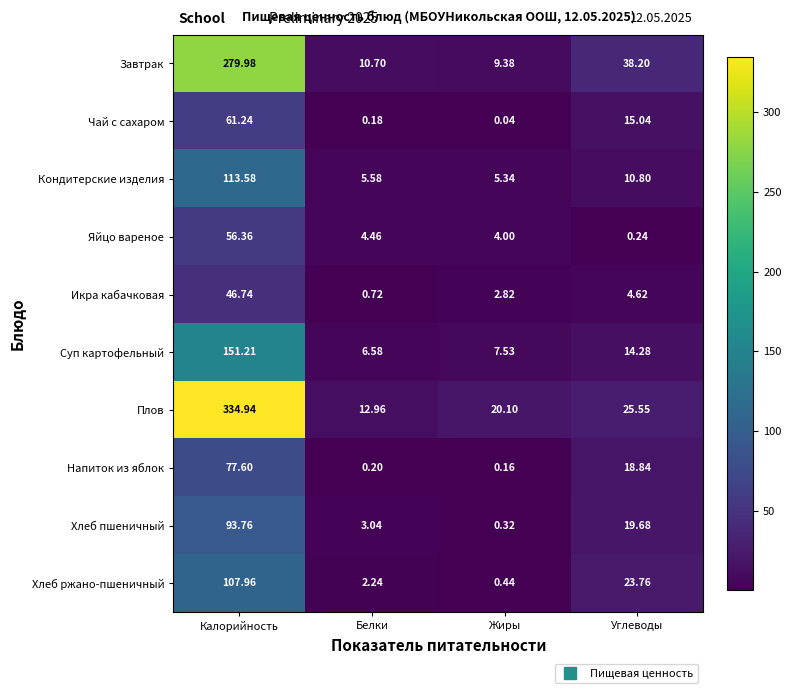

Rank the series by their maximum value, from lowest to highest.

Икра кабачковая, Яйцо вареное, Чай с сахаром, Напиток из яблок, Хлеб пшеничный, Хлеб ржано-пшеничный, Кондитерские изделия, Суп картофельный, Завтрак, Плов